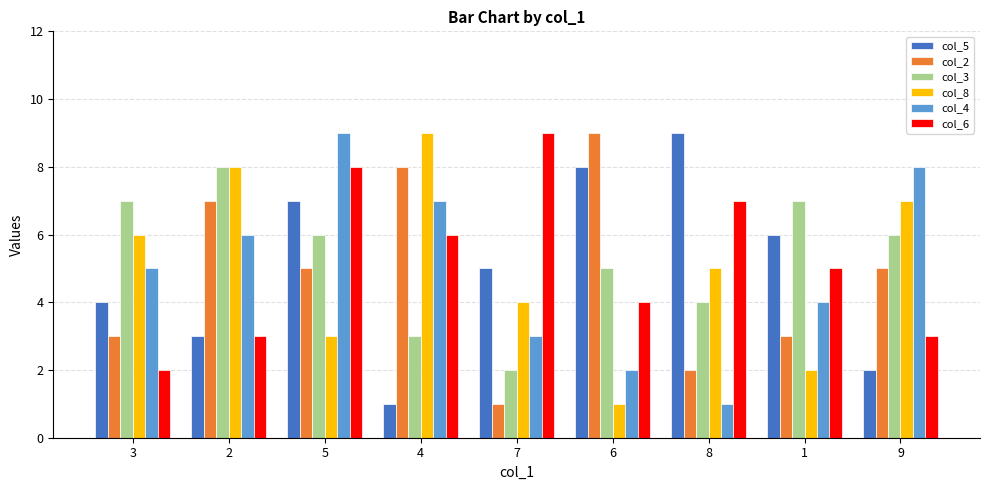

How many col_5 values are between 3 and 7?

5